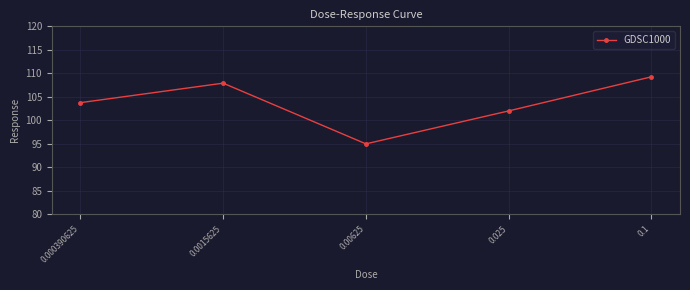

Which has a higher value, 0.1 or 0.0015625?

0.1